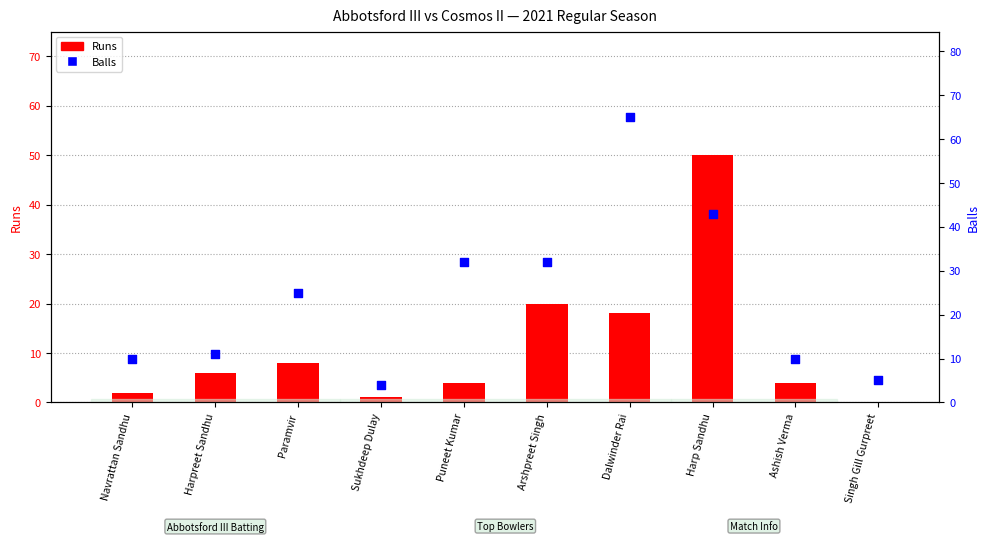

Which series contains the highest Y value?

Balls